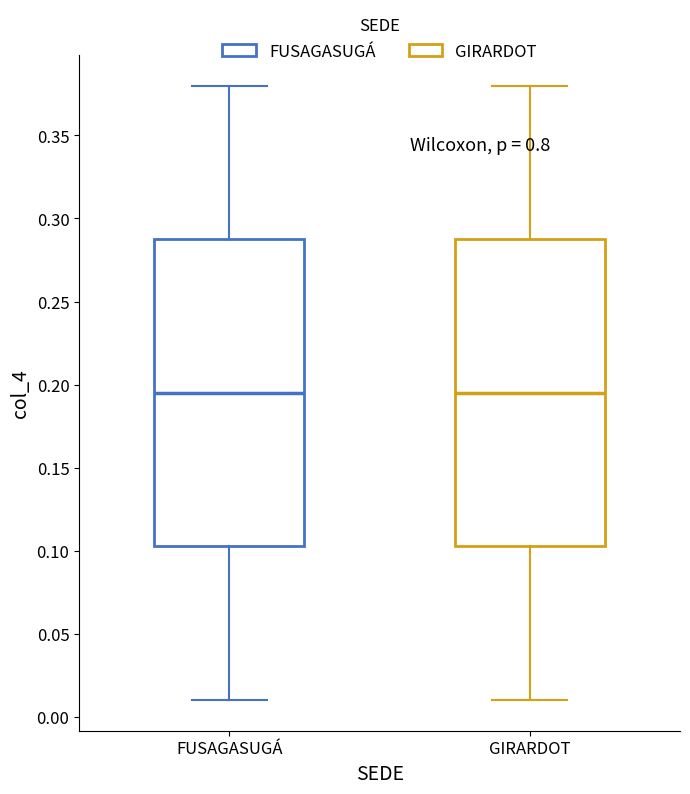

Reading left to right, transcribe this box plot: for each box, give where its median line is, the range the box spans, and where its two whiskers end, as read against the y-axis. The values are not printed on the chart, so give them approximately, as read against the axis.

FUSAGASUGÁ: median 0.195, box 0.105 to 0.290, whiskers 0.010 to 0.380
GIRARDOT: median 0.195, box 0.105 to 0.290, whiskers 0.010 to 0.380